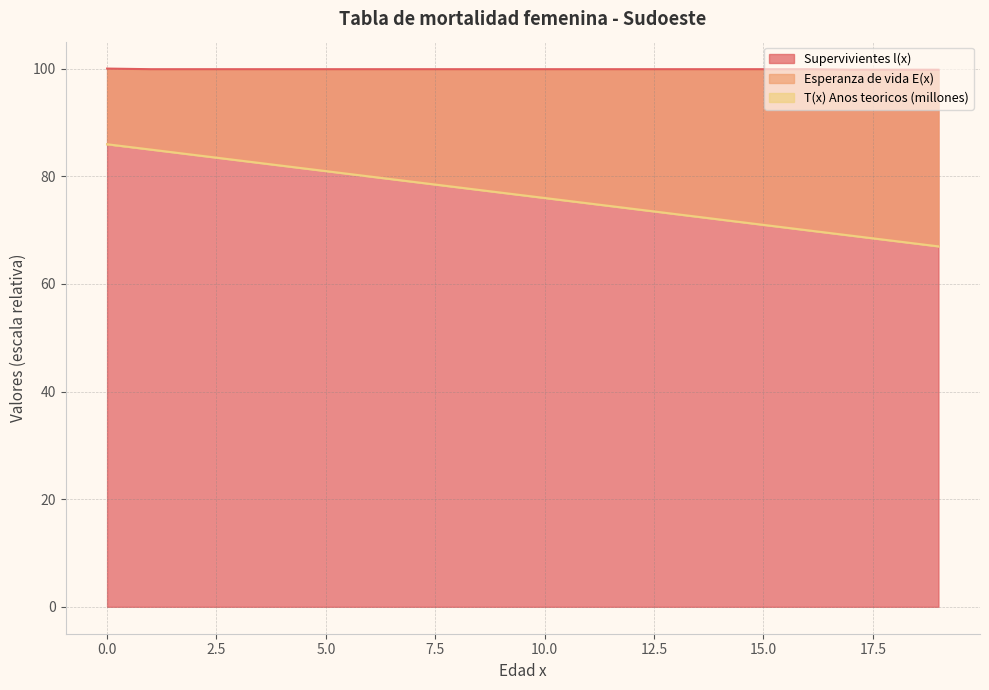

The value of T(x) Anos teoricos (millones) at 4 is 20.3. True or false?

False